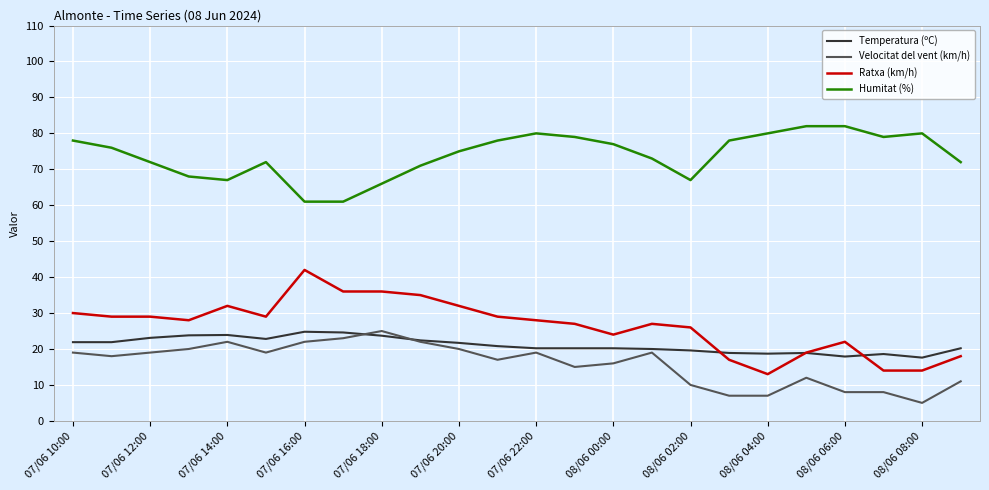

What is the smallest value displayed?

5.0